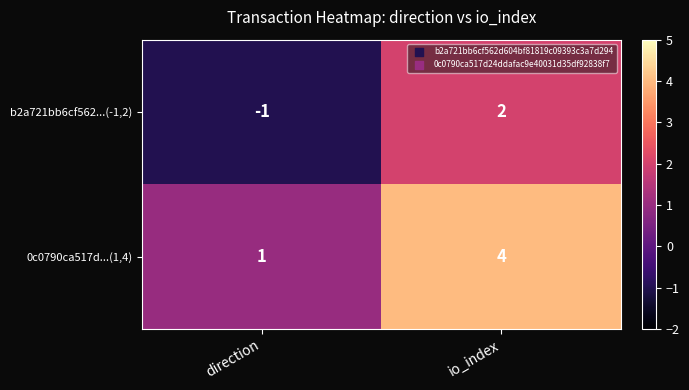

What is the difference between the maximum and minimum values in the 0c0790ca517d...(1,4) series?

3